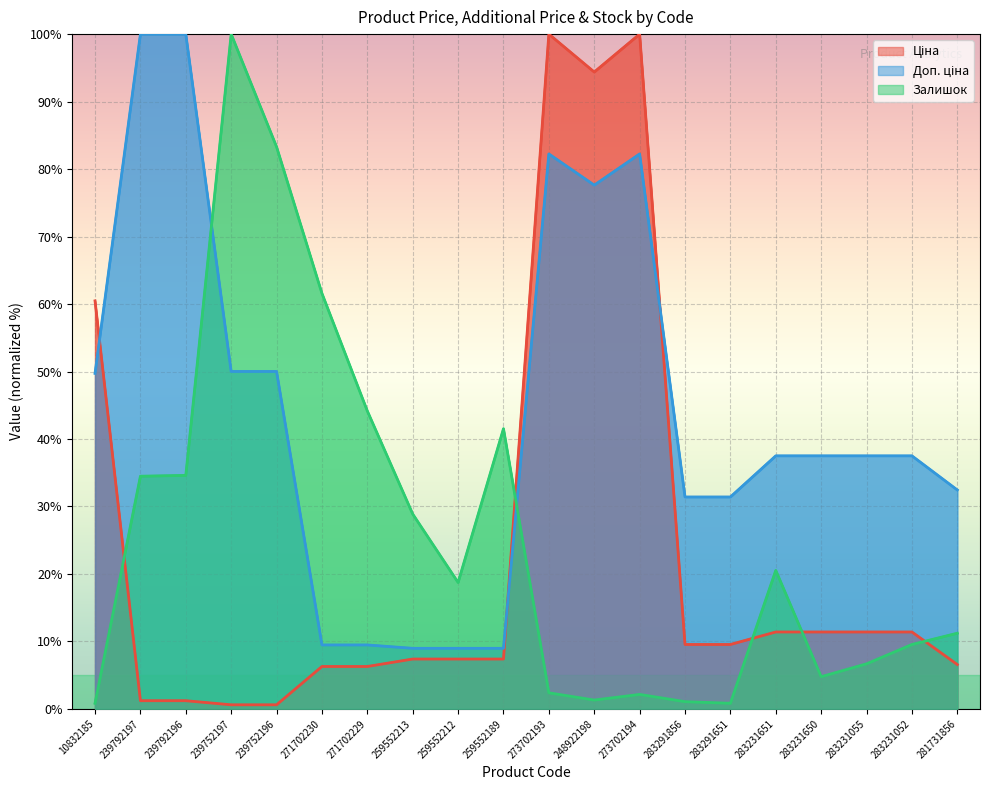

What is the sum of the Залишок values at 248922198 and 271702229?

45.5